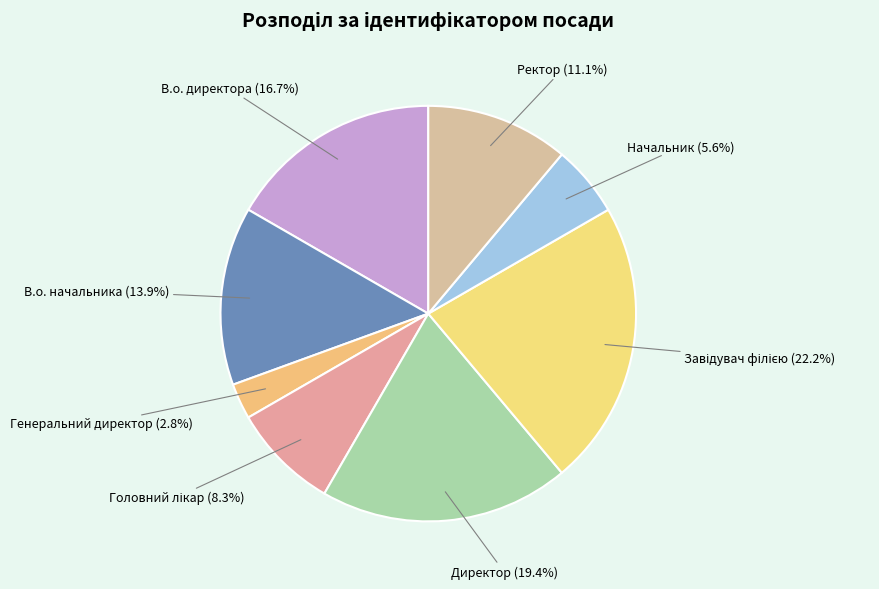

Is there a majority slice in this chart?

No